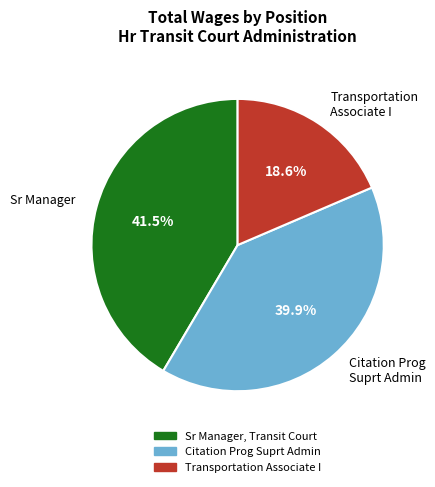

How many slices are in this pie chart?

3